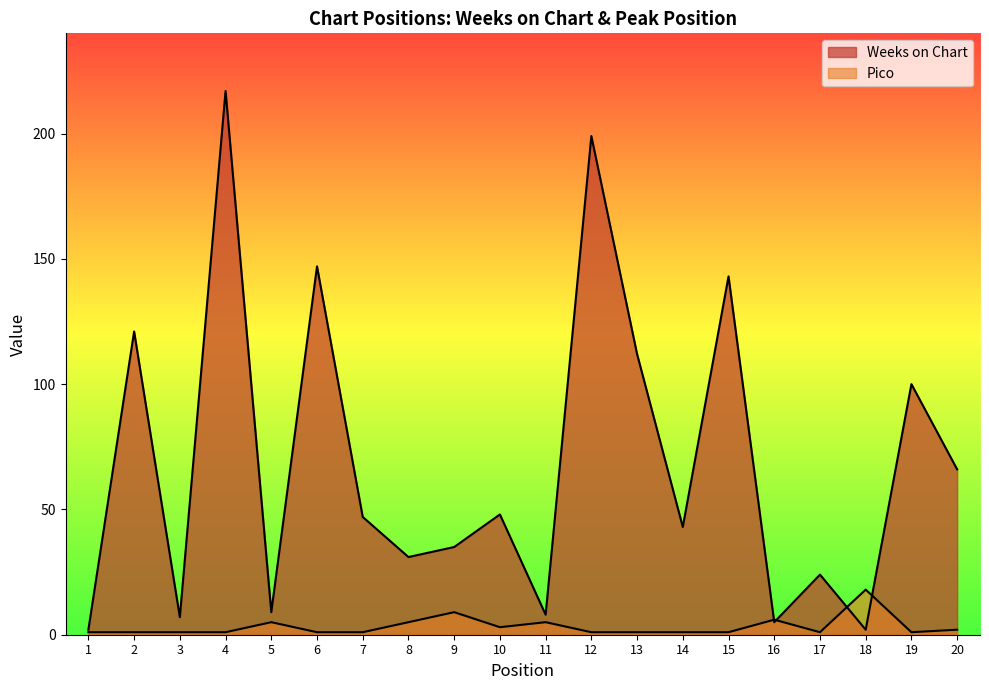

Reading right to left, extract all data points from this chart.

Weeks on Chart: 20=66	19=100	18=2	17=24	16=5	15=143	14=43	13=112	12=199	11=8	10=48	9=35	8=31	7=47	6=147	5=9	4=217	3=7	2=121	1=2
Pico: 20=2	19=1	18=18	17=1	16=6	15=1	14=1	13=1	12=1	11=5	10=3	9=9	8=5	7=1	6=1	5=5	4=1	3=1	2=1	1=1